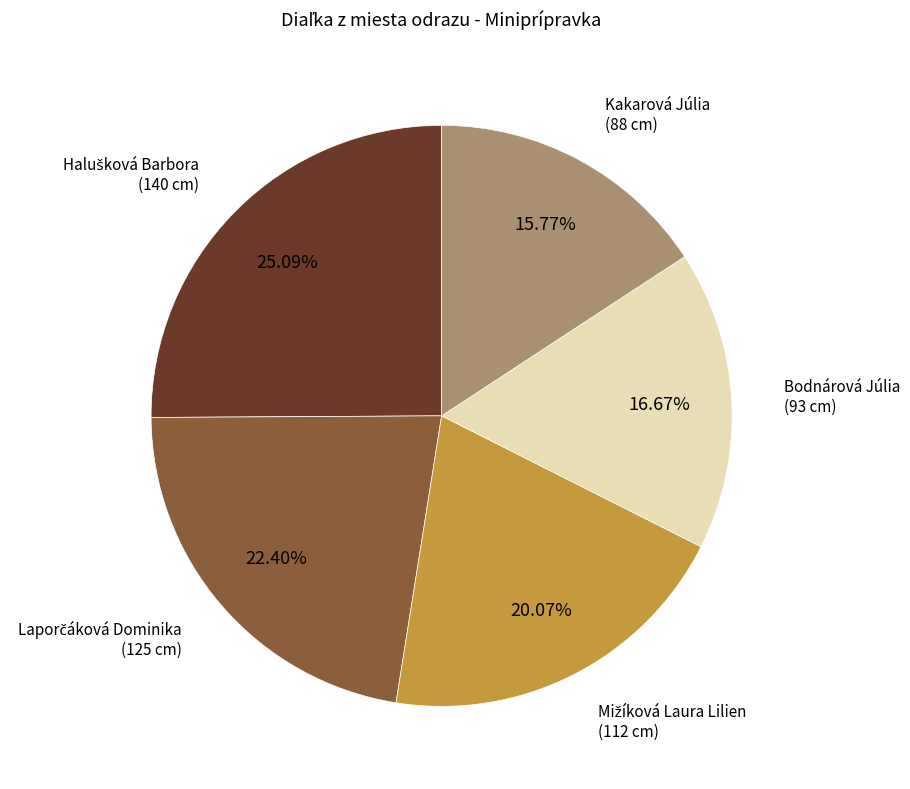

Does any single category account for the majority?

No